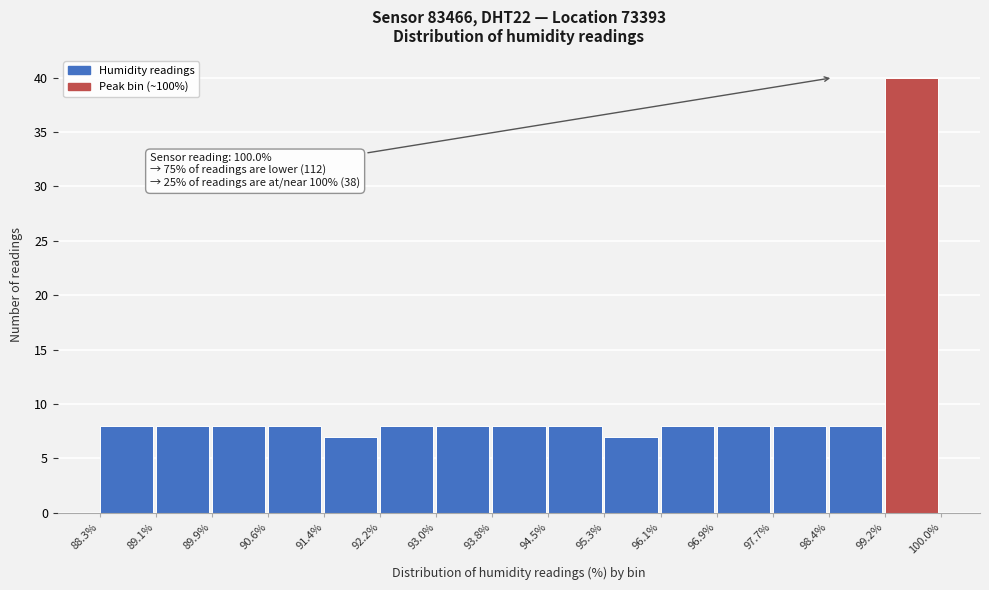

Which range on the x-axis has the tallest bar?

99.2% to 100.0%